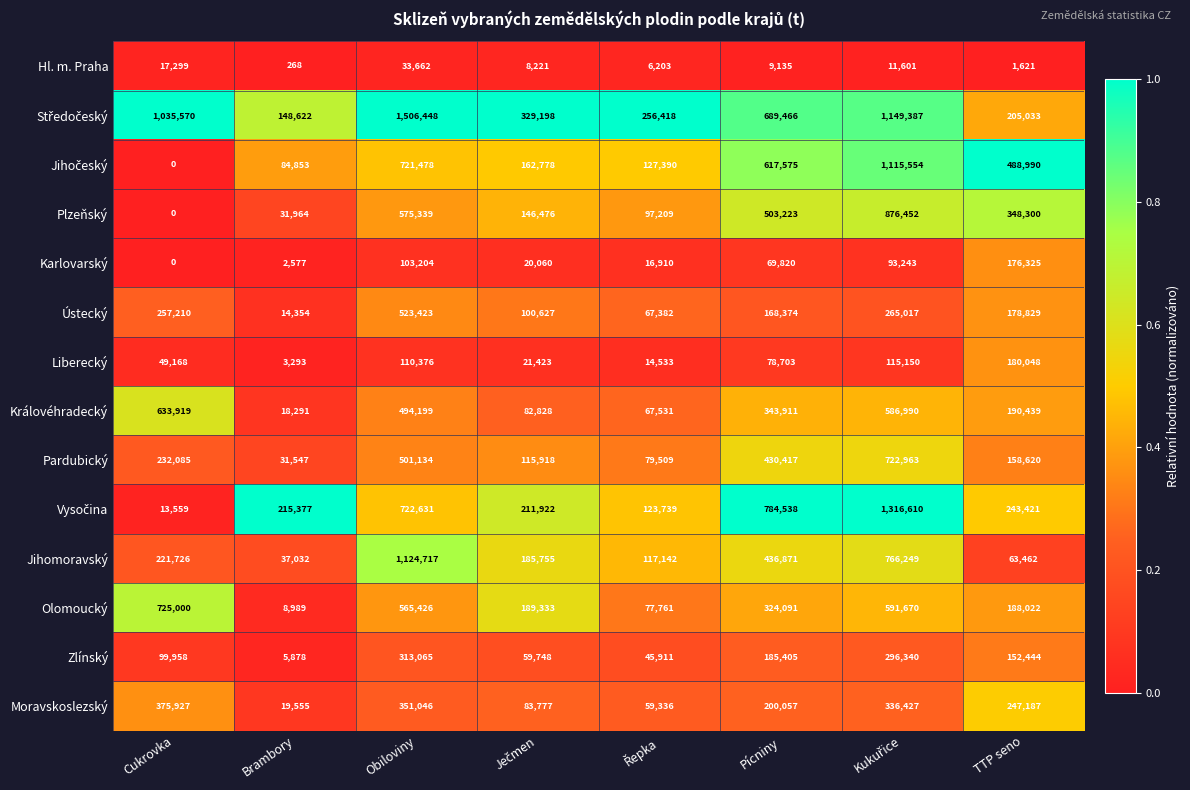

What is the difference between the Zlínský values at Pícniny and Cukrovka?

85447